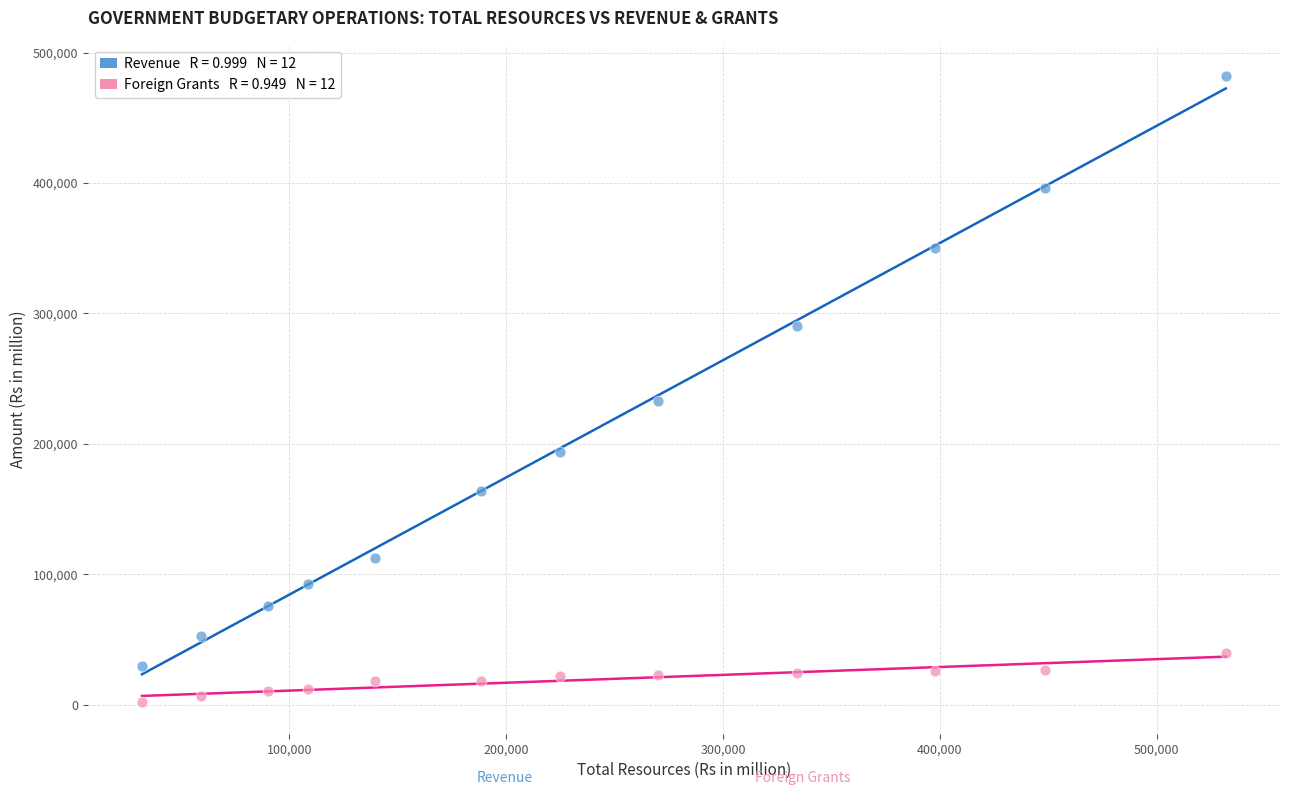

Across all data points, what is the range of X values (max minus min)?

499769.1